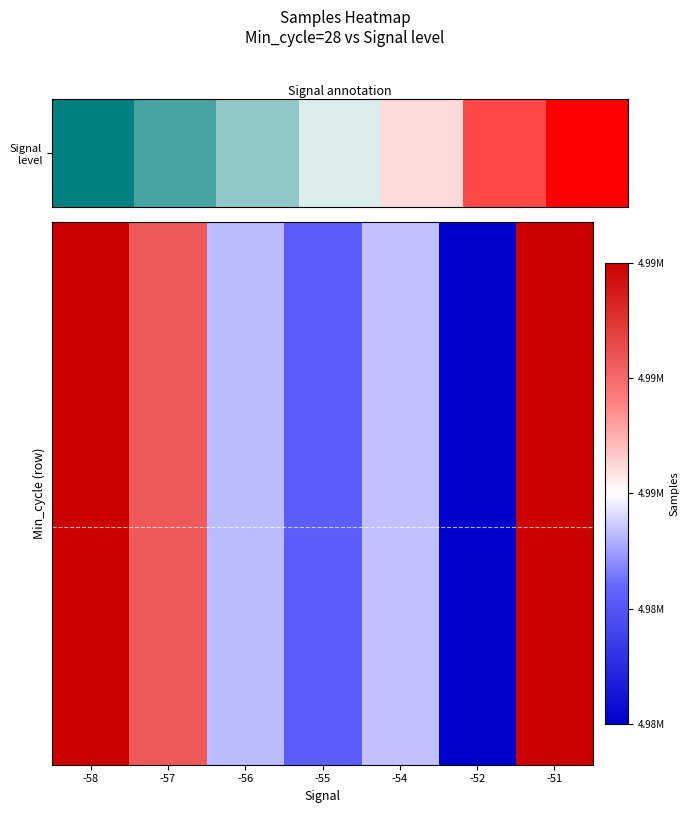

What is the total value across all series at -54?

39878888.0